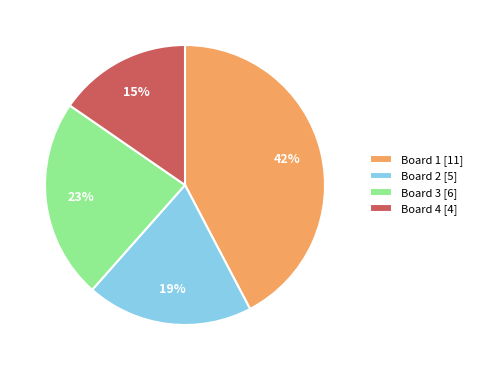

To the nearest percent, what percentage of the pie is Board 2?

19%